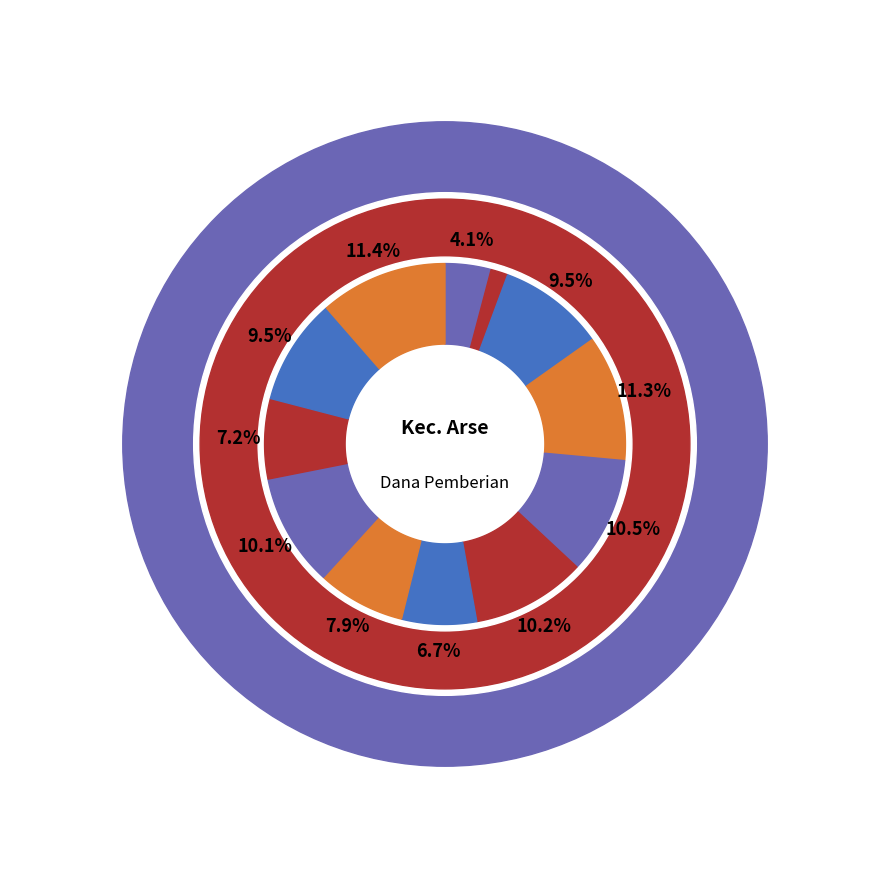

To the nearest percent, what portion does SDN NO. 100412 PINAGAR represent?

11%